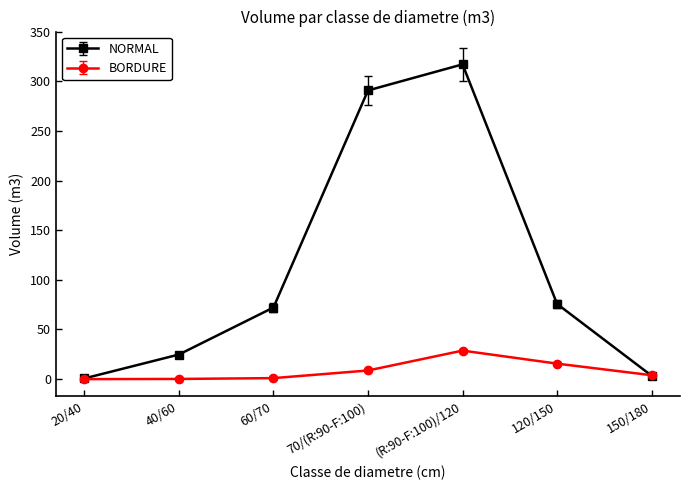

What is the average value of the BORDURE series?

8.3